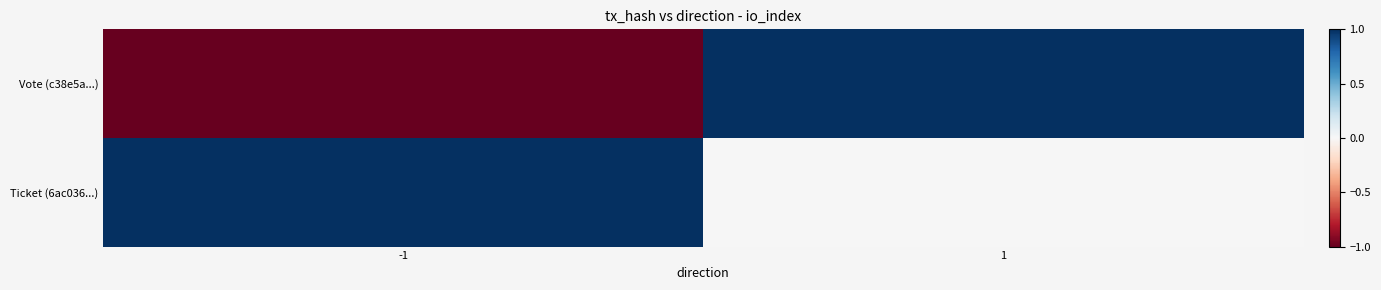

Reading right to left, list all the values displayed in this chart.

Vote (c38e5a...): 1=1	-1=-1
Ticket (6ac036...): 1=0	-1=1